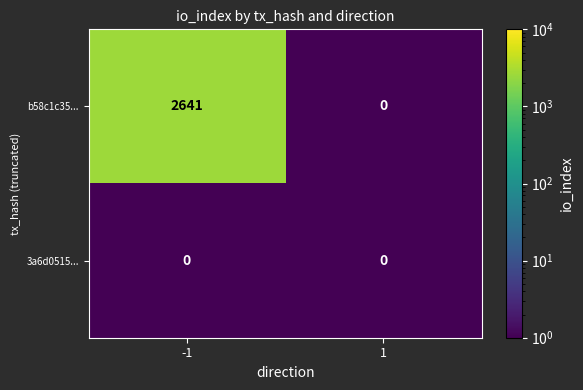

At which category is the sum across all series the highest?

-1